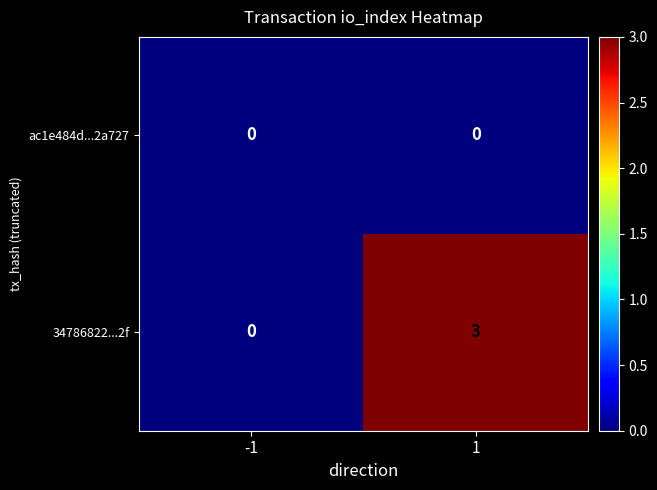

Rank the series by their average value, from lowest to highest.

ac1e484d...2a727, 34786822...2f